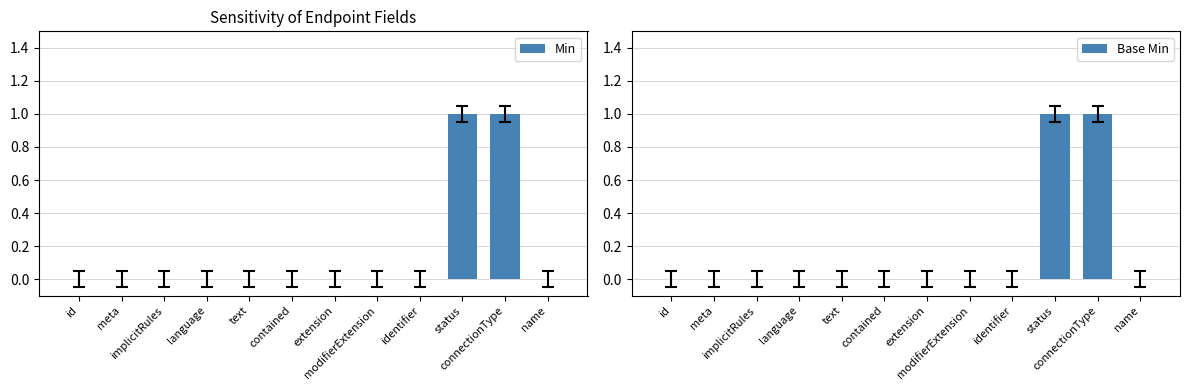

At status, list the series in order from smallest to largest.

Min, Base Min